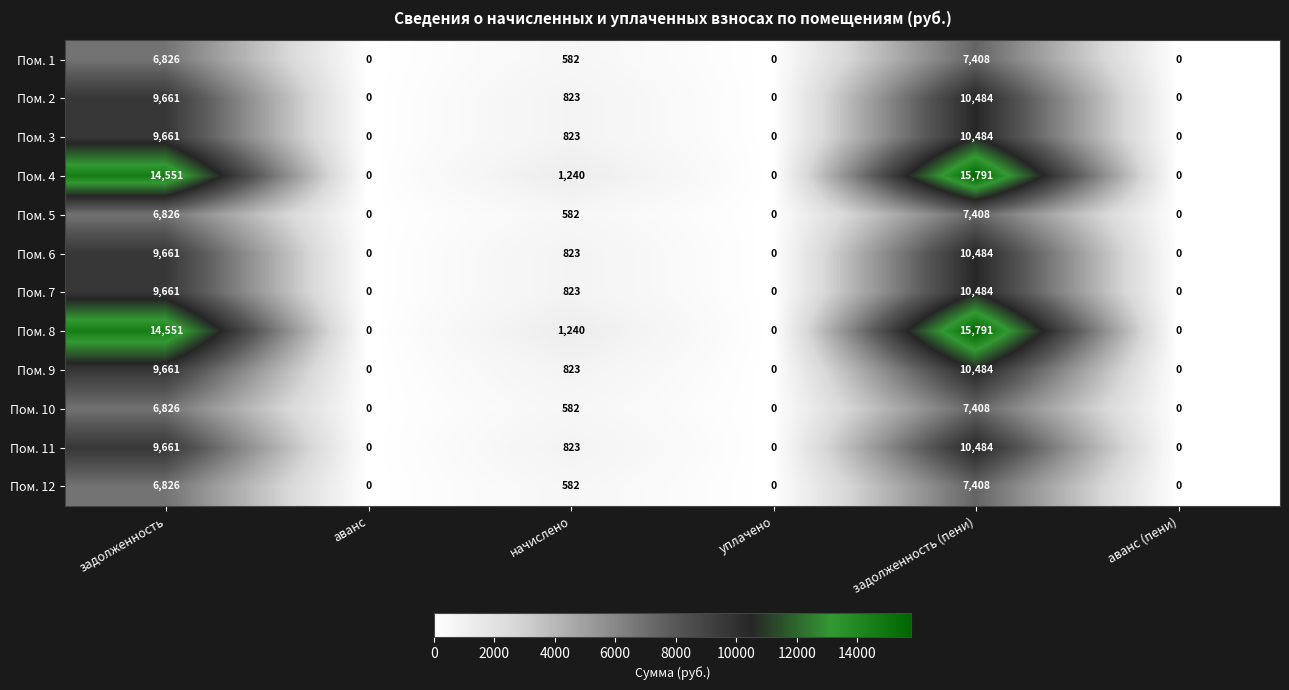

At which category is the sum across all series the highest?

задолженность (пени)